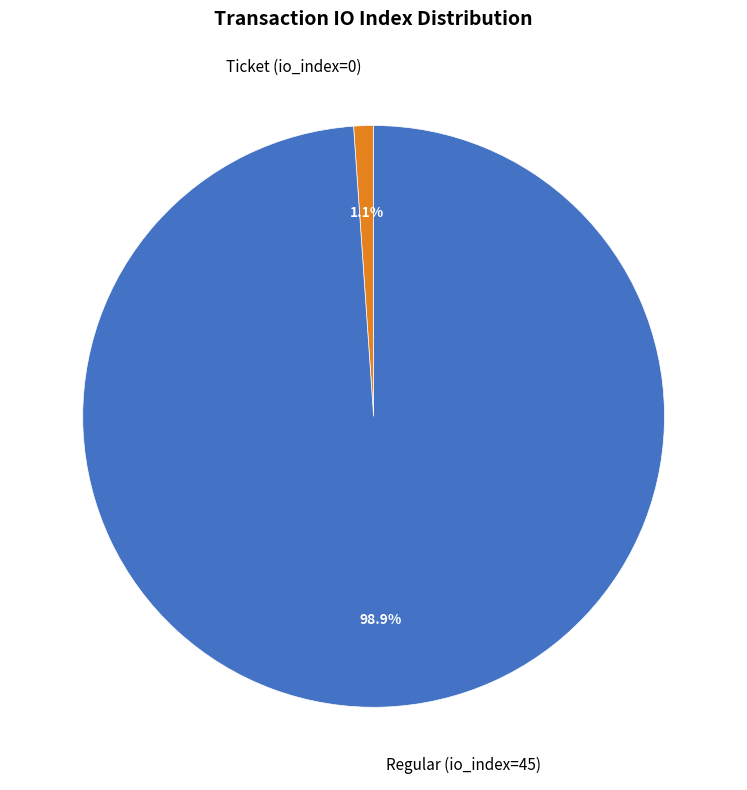

Is Ticket (io_index=0) the majority of the pie?

No